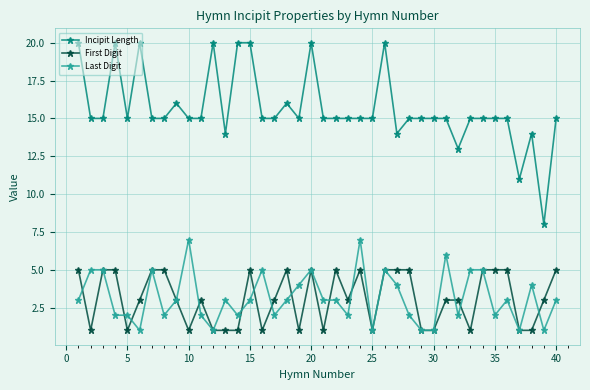

Which series has the widest spread of values?

Incipit Length